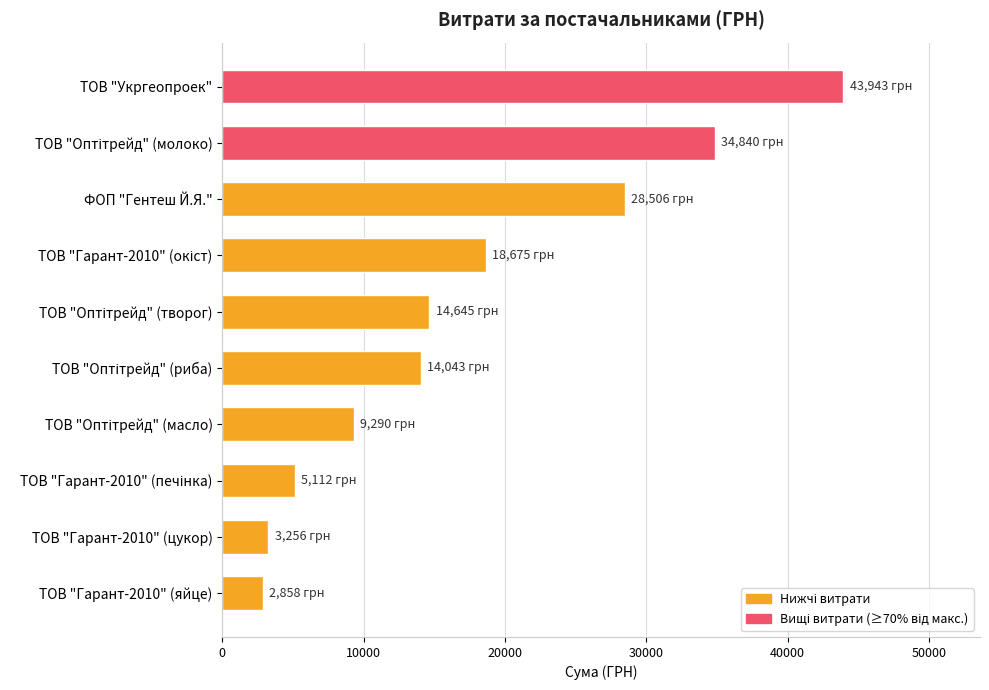

What is the difference between the maximum and minimum values?

41085.4